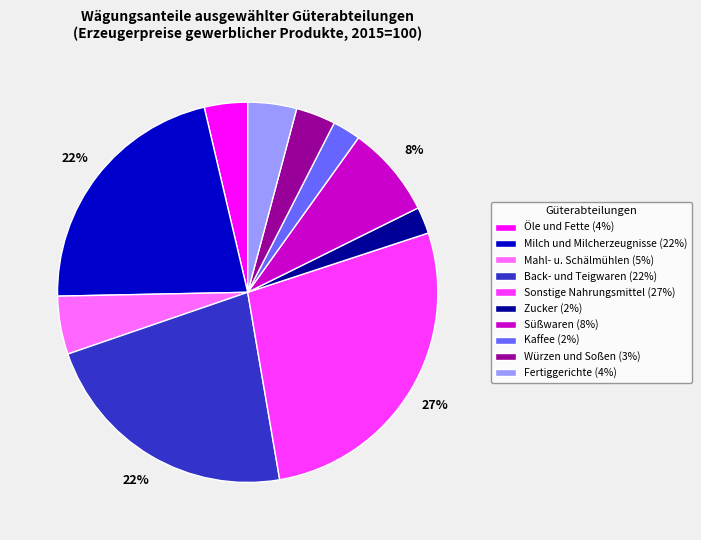

Does any single category account for the majority?

No